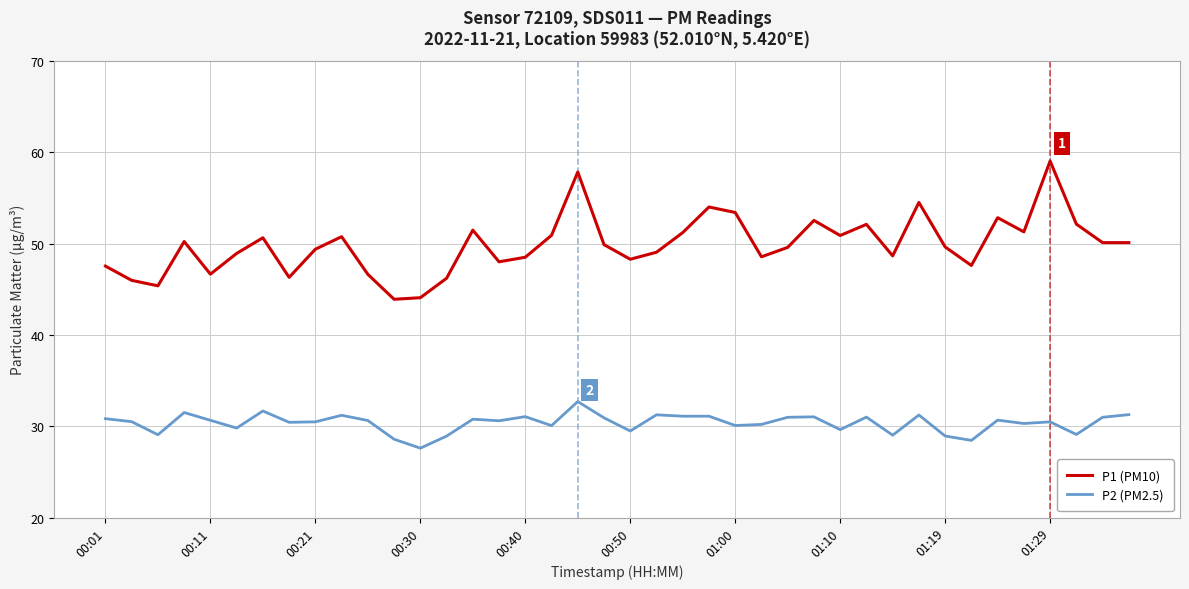

True or false: P2 (PM2.5) and P1 (PM10) intersect in this chart.

False